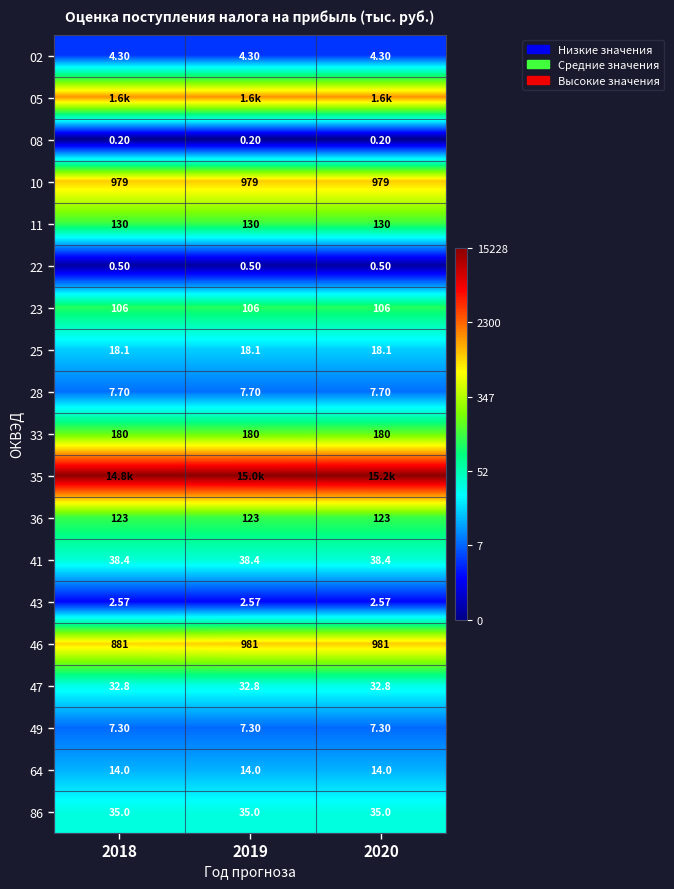

Is the value of 11 at 2018 greater than the value of 46 at 2019?

No